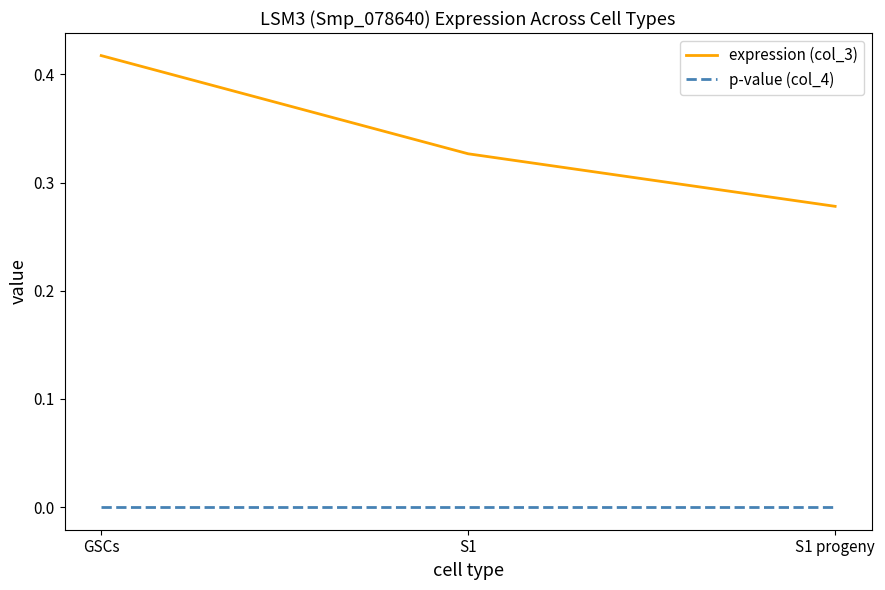

True or false: expression (col_3) has a value of 0.2 at GSCs.

False